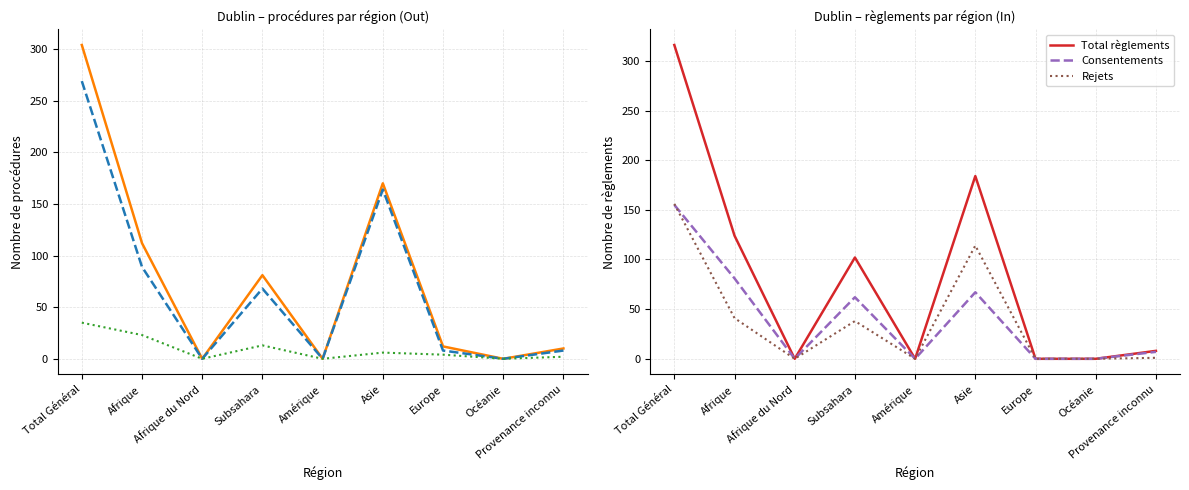

Is it true that Procédures In equals 2 at Asie?

False